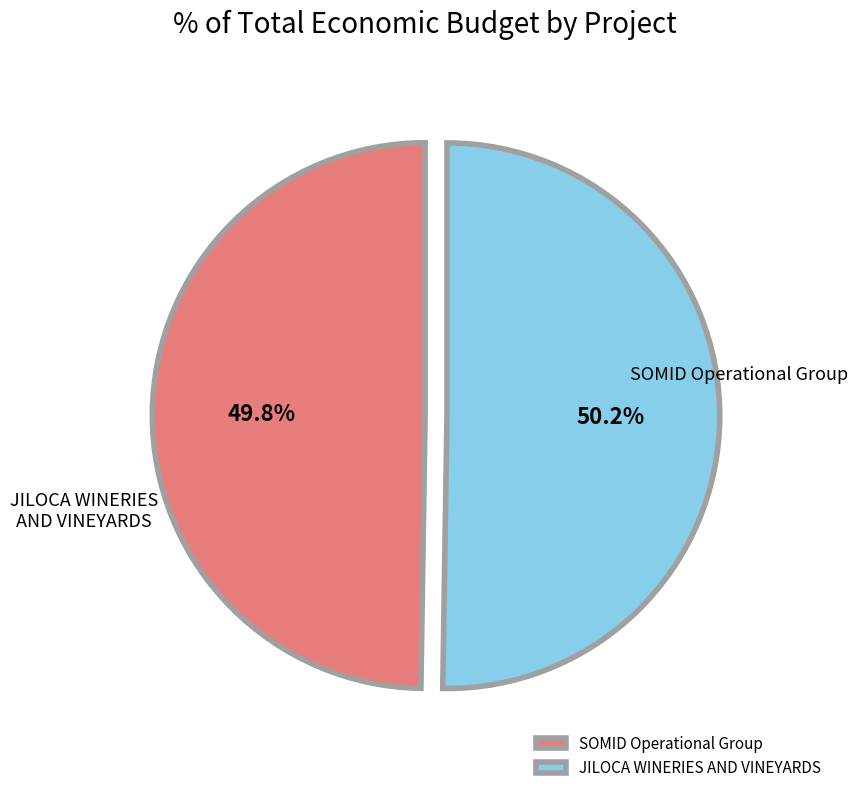

What percentage is NOT represented by JILOCA WINERIES AND VINEYARDS?

49.8%